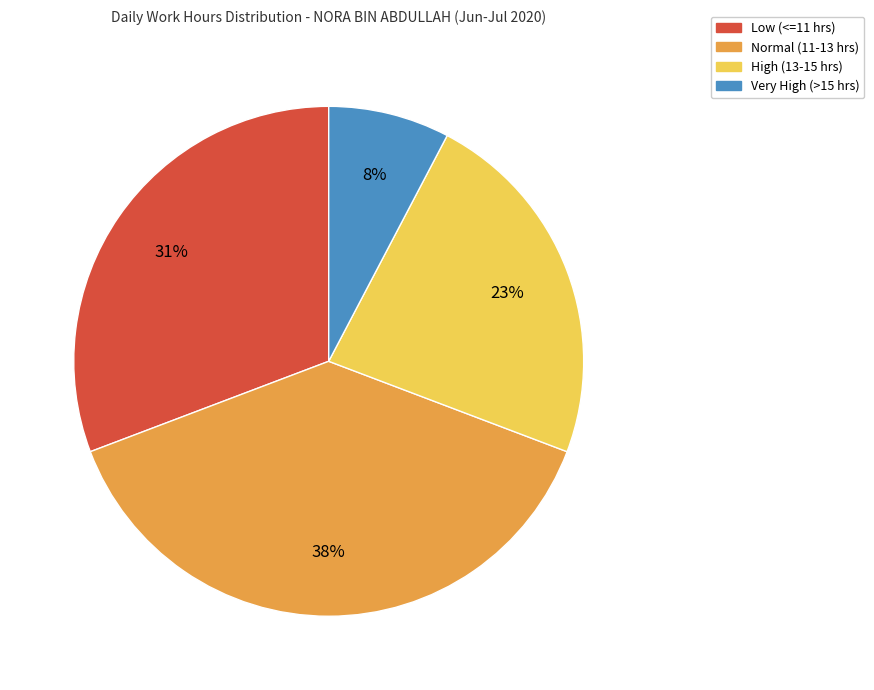

Is there a majority slice in this chart?

No